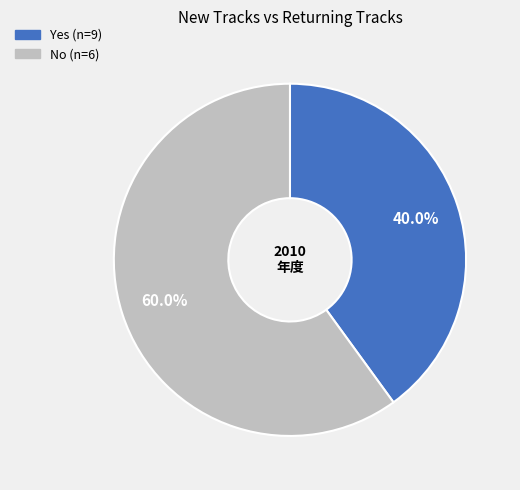

Between Yes and No, which is larger?

No